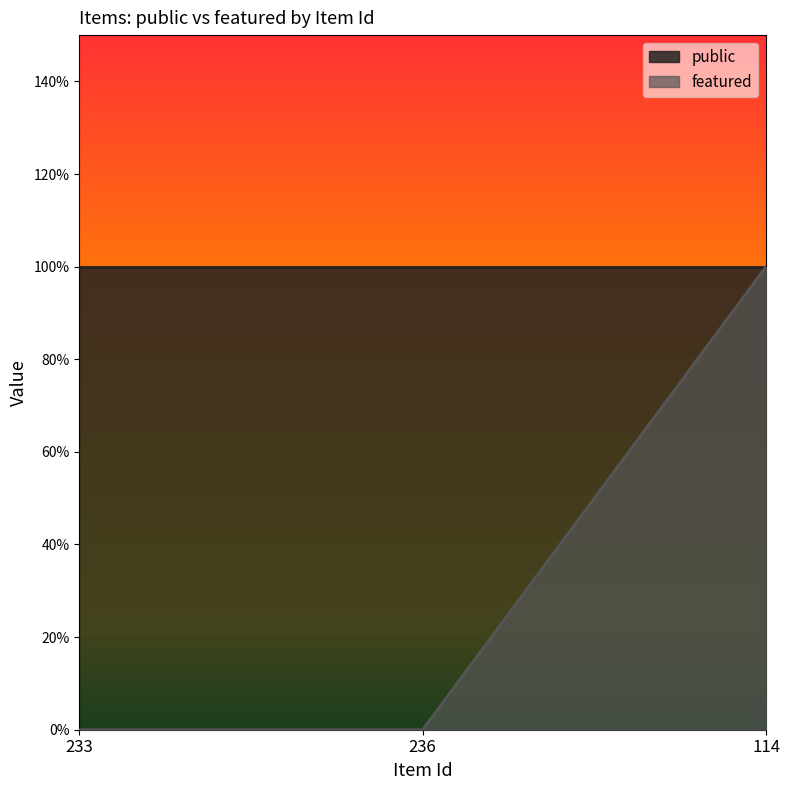

True or false: the data shows 0 at 236.

True